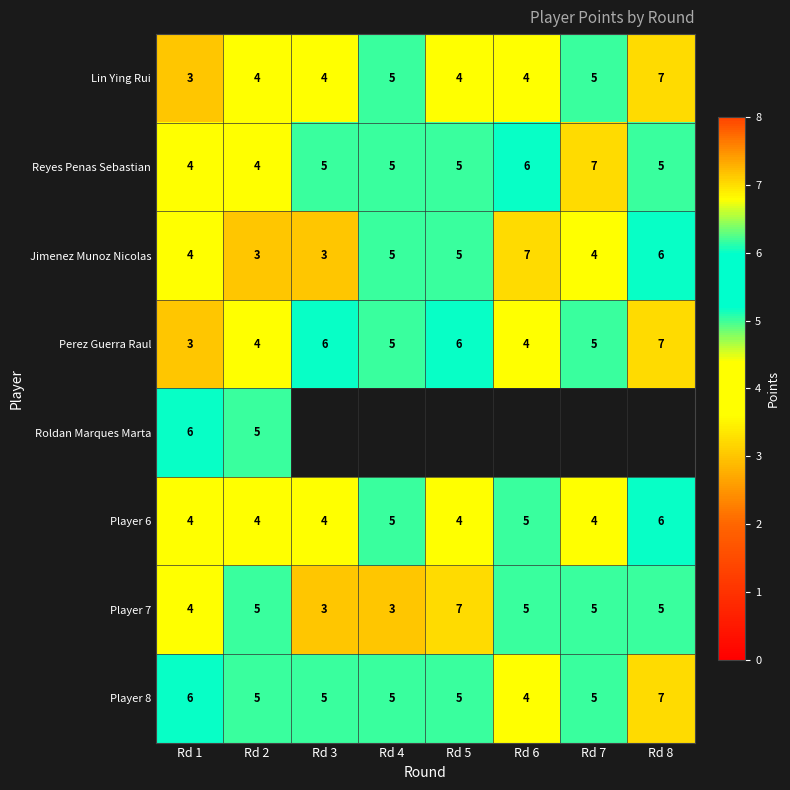

What is the lowest value of the Player 7 series?

3